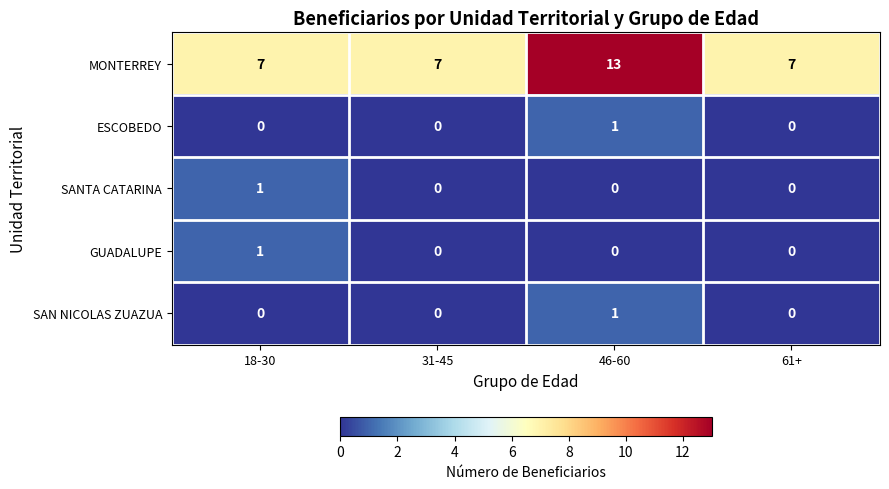

At how many categories does at least one series exceed 6?

4